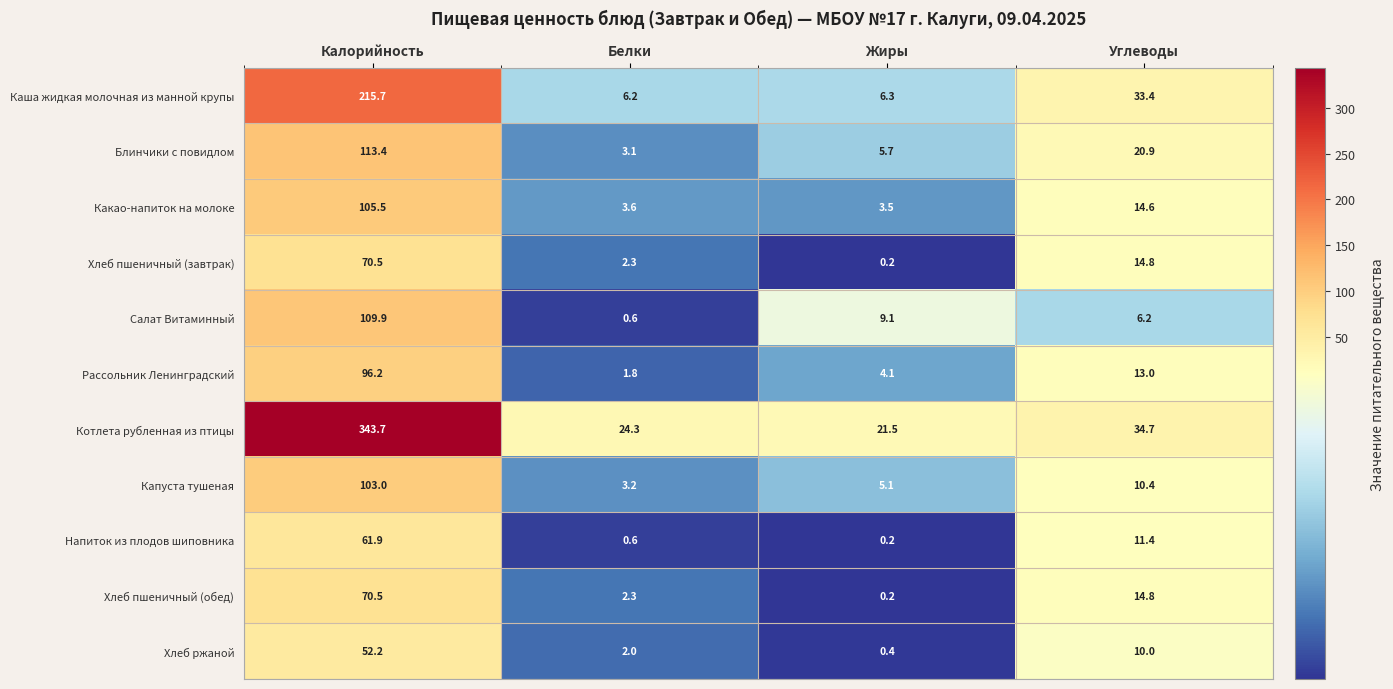

At which category is the sum across all series the highest?

Калорийность